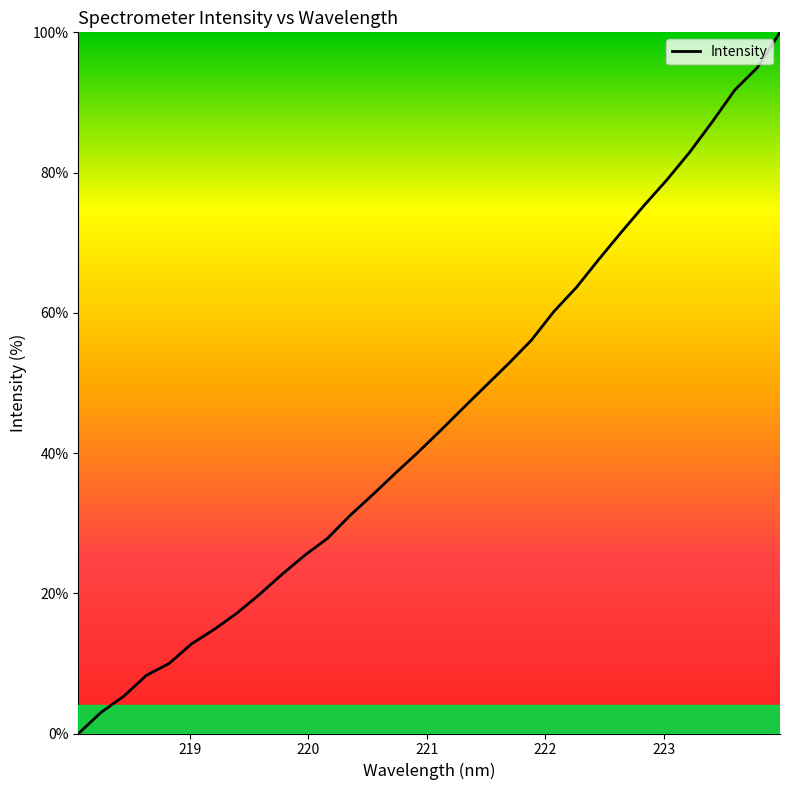

What is the greatest value displayed?

100.0